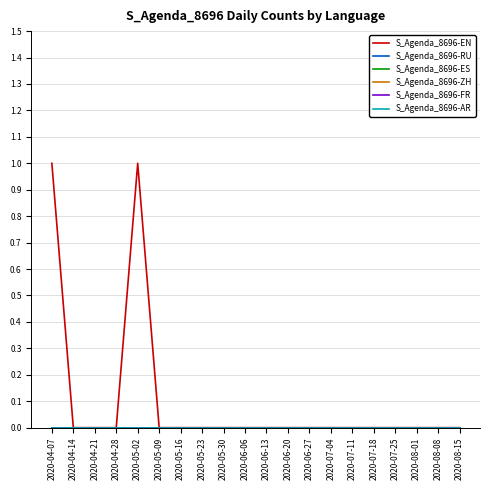

Does the chart display data point markers on the line(s)?

No